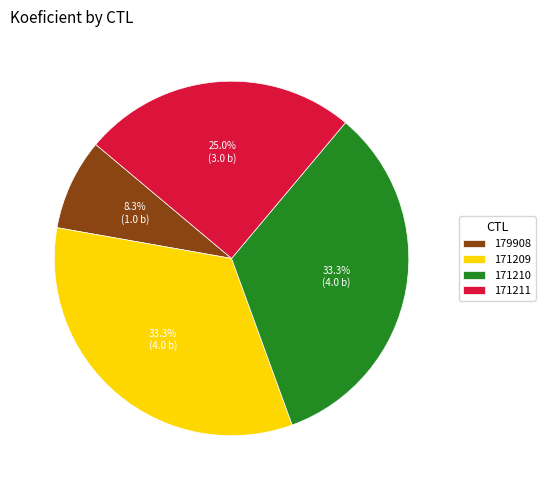

Which slice is the smallest?

179908